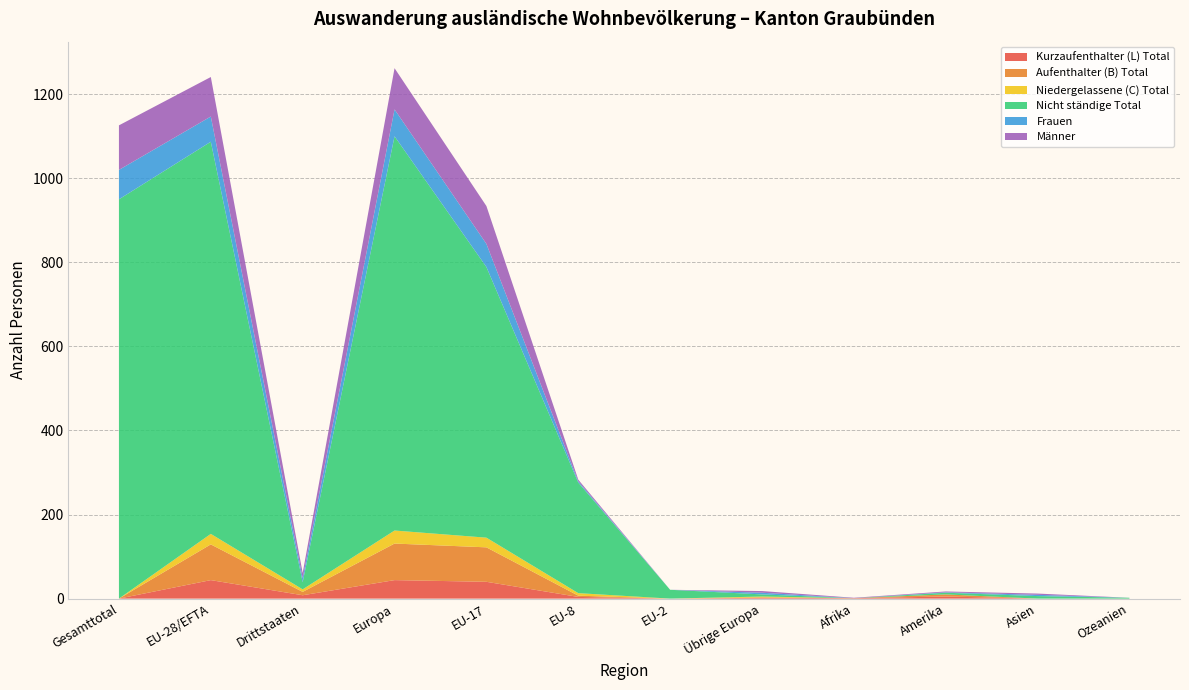

Reading right to left, transcribe all the data shown in this chart.

Kurzaufenthalter (L) Total: 0	0	5	1	2	0	4	40	44	8	44	0
Aufenthalter (B) Total: 0	0	5	0	1	0	3	82	87	8	85	0
Niedergelassene (C) Total: 0	0	0	0	2	0	6	23	31	6	25	0
Nicht ständige Total: 2	6	4	0	5	21	263	644	938	17	933	950
Frauen: 0	3	1	0	4	0	3	55	64	10	60	70
Männer: 0	3	2	1	4	0	4	90	98	12	94	106